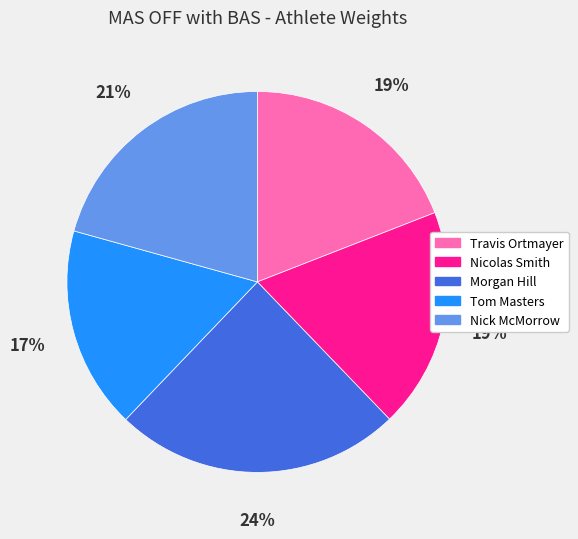

True or false: Travis Ortmayer accounts for 30% of the total.

False